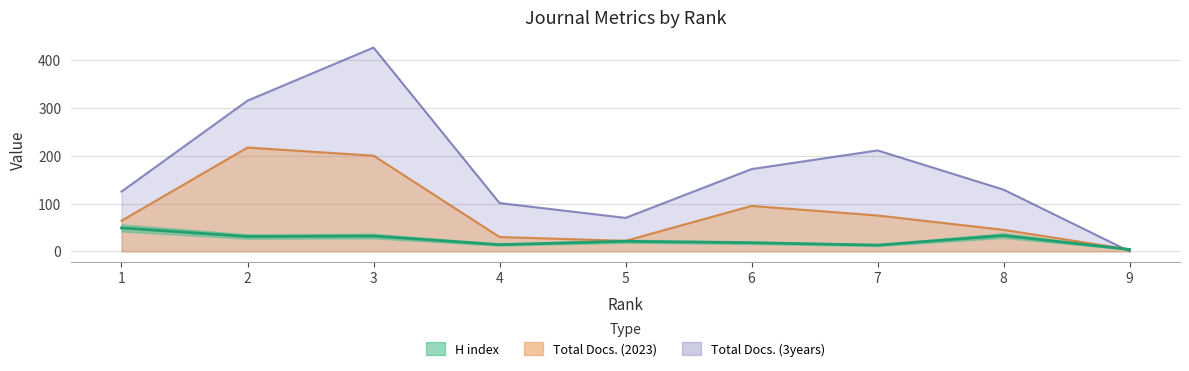

How many times do Total Docs. (2023) and Total Docs. (3years) cross each other?

1